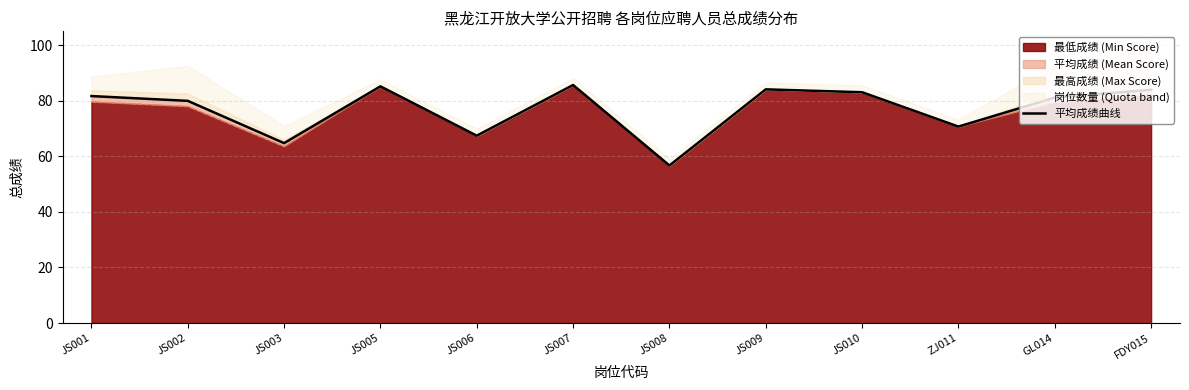

Reading left to right, what are all the values shown in this chart?

81.7	80.0	64.8	85.2	67.4	85.7	56.7	84.1	83.1	70.7	81.1	84.0